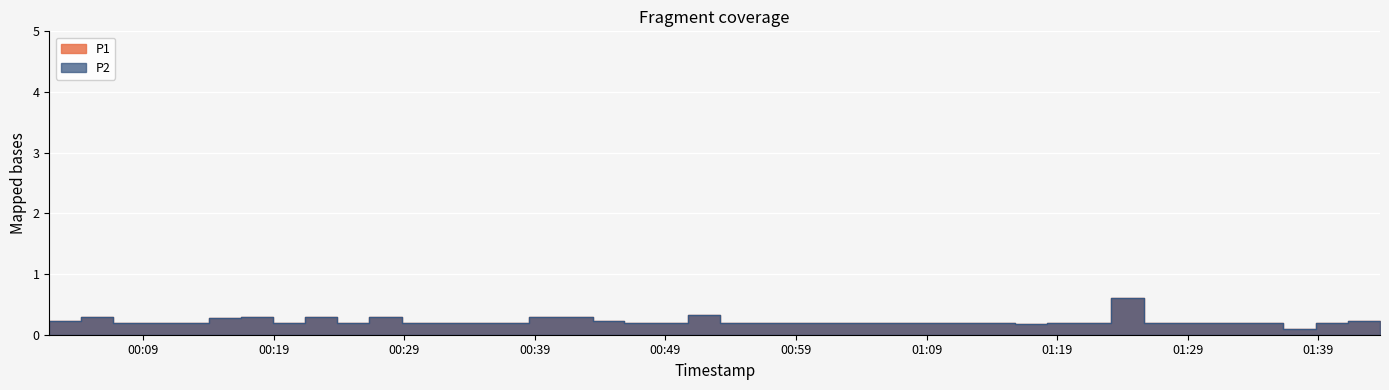

True or false: P1 and P2 cross at least once.

False